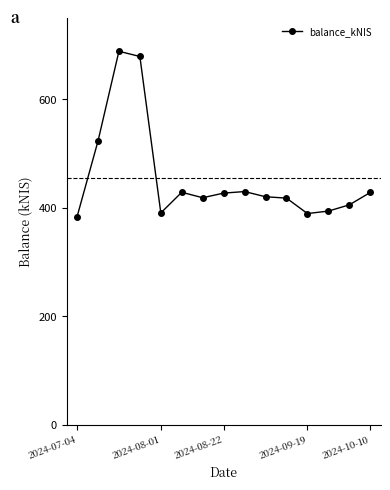

What is the smallest value displayed?

383.0